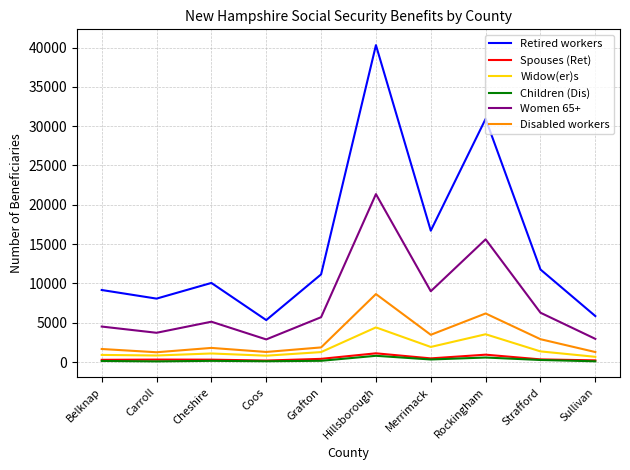

True or false: Spouses (Ret) and Widow(er)s intersect in this chart.

False